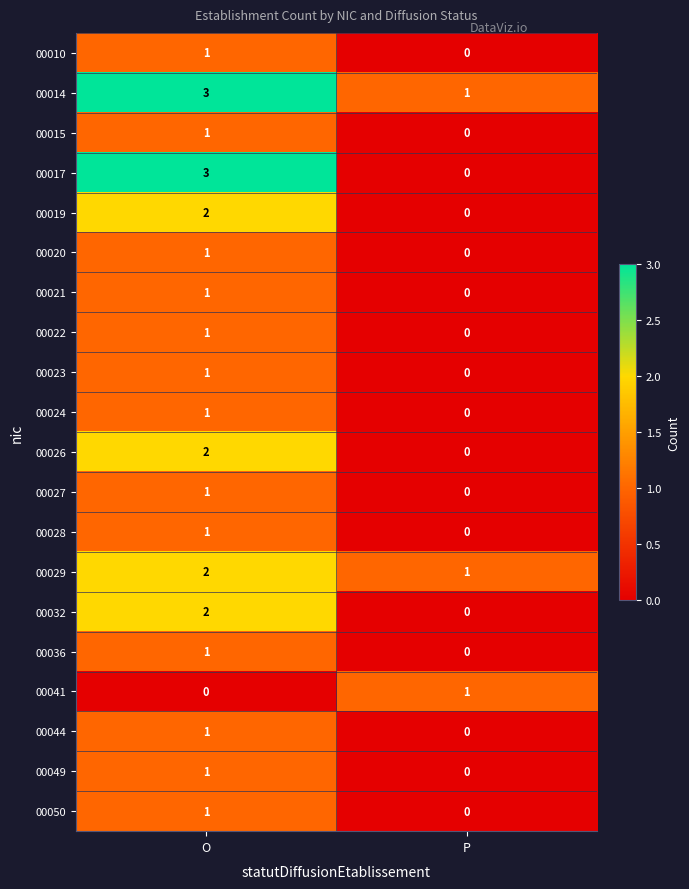

Which series has the largest total across all categories?

00014